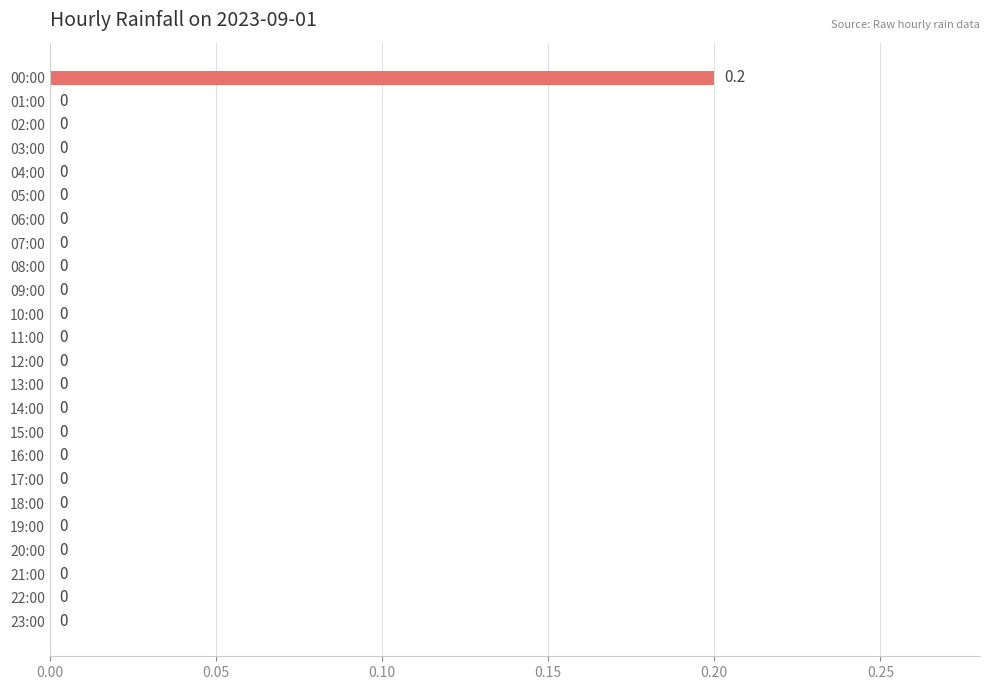

The value at 16:00 is 0.1. True or false?

False